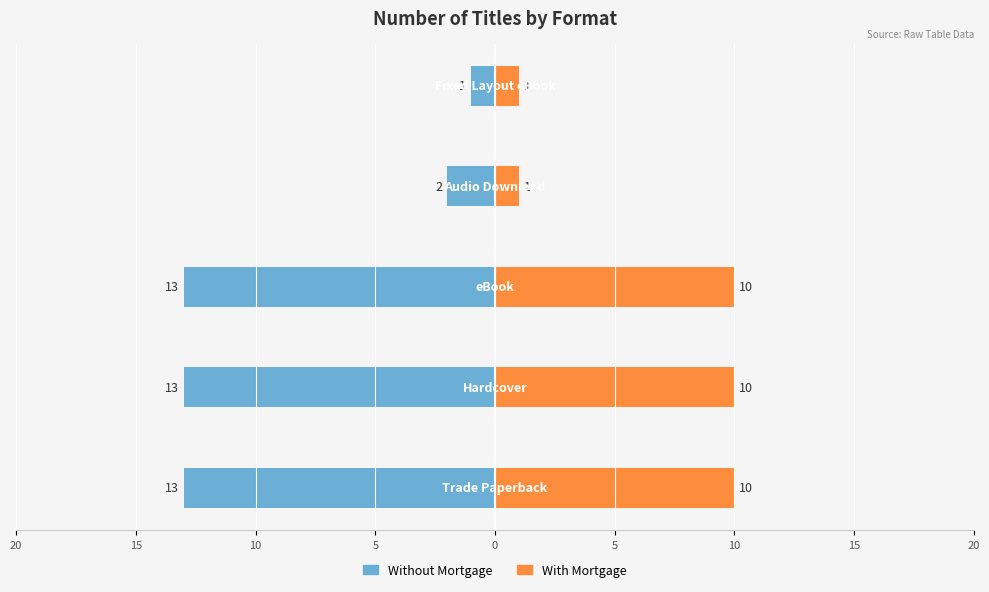

What is the spread (max minus min) of values at 0?

2